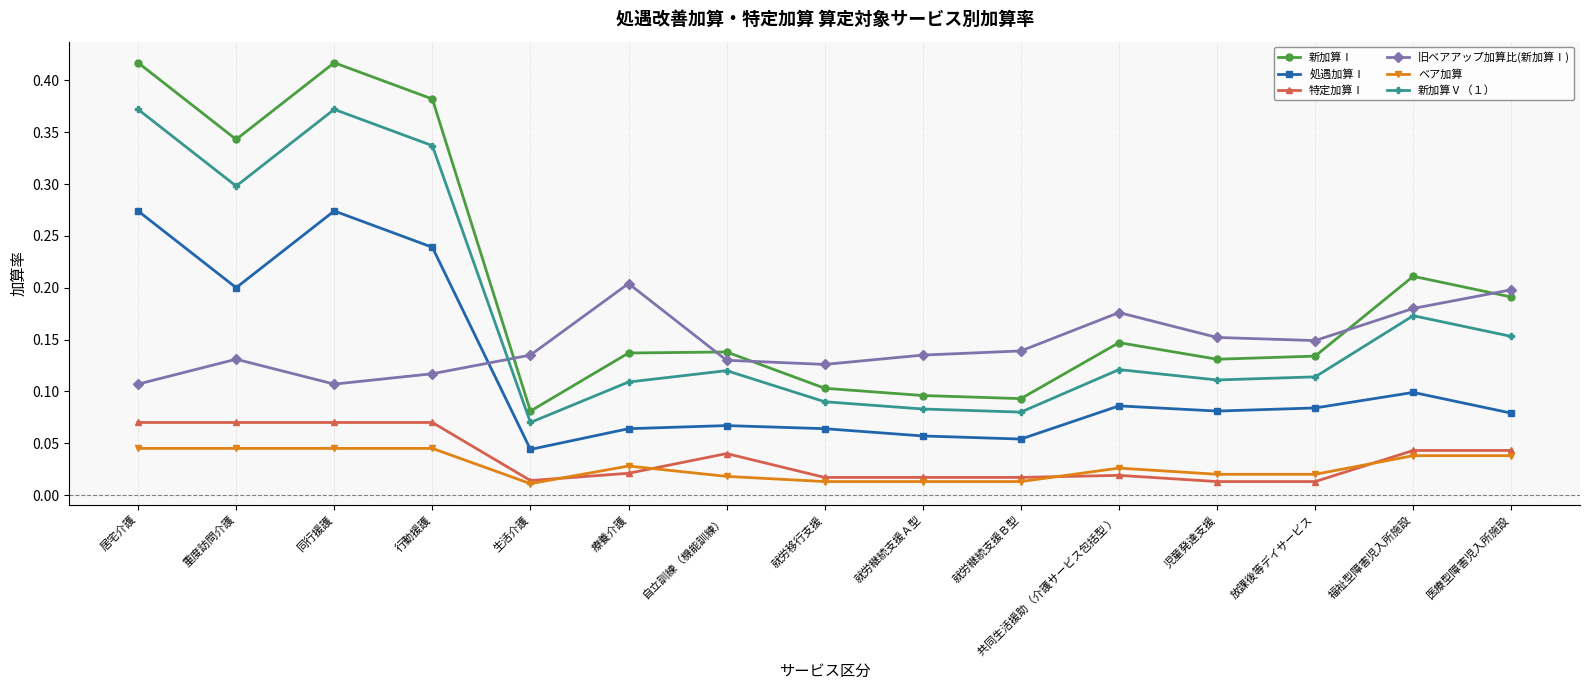

Rank the series by their maximum value, from lowest to highest.

ベア加算, 特定加算Ⅰ, 旧ベアアップ加算比(新加算Ⅰ), 処遇加算Ⅰ, 新加算Ⅴ（１）, 新加算Ⅰ